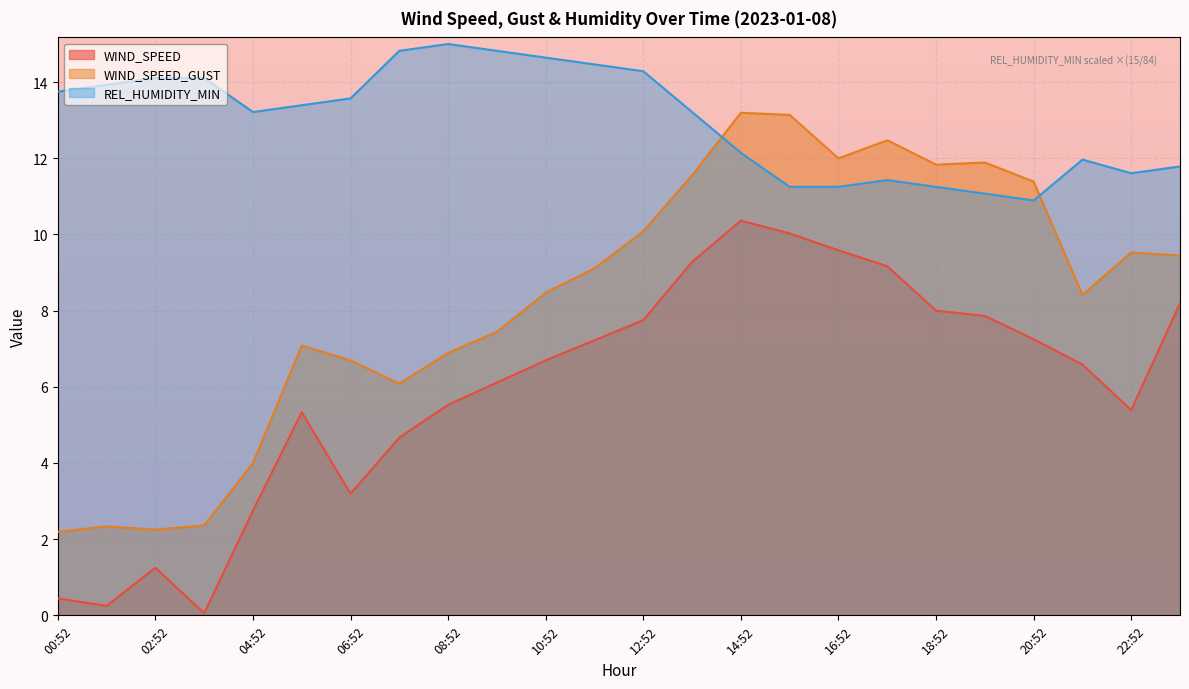

At which label does WIND_SPEED_GUST first exceed 9?

11:52